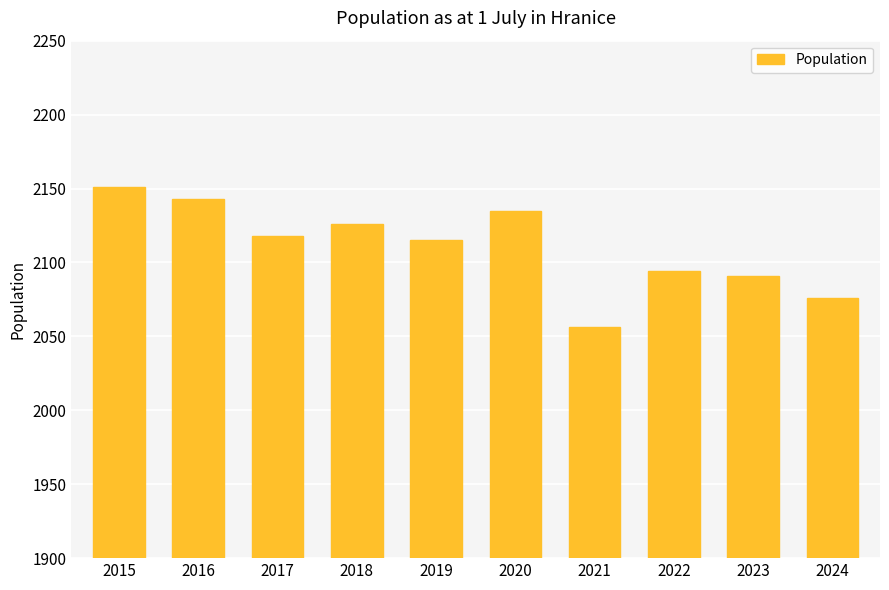

Count the number of data series in this chart.

1